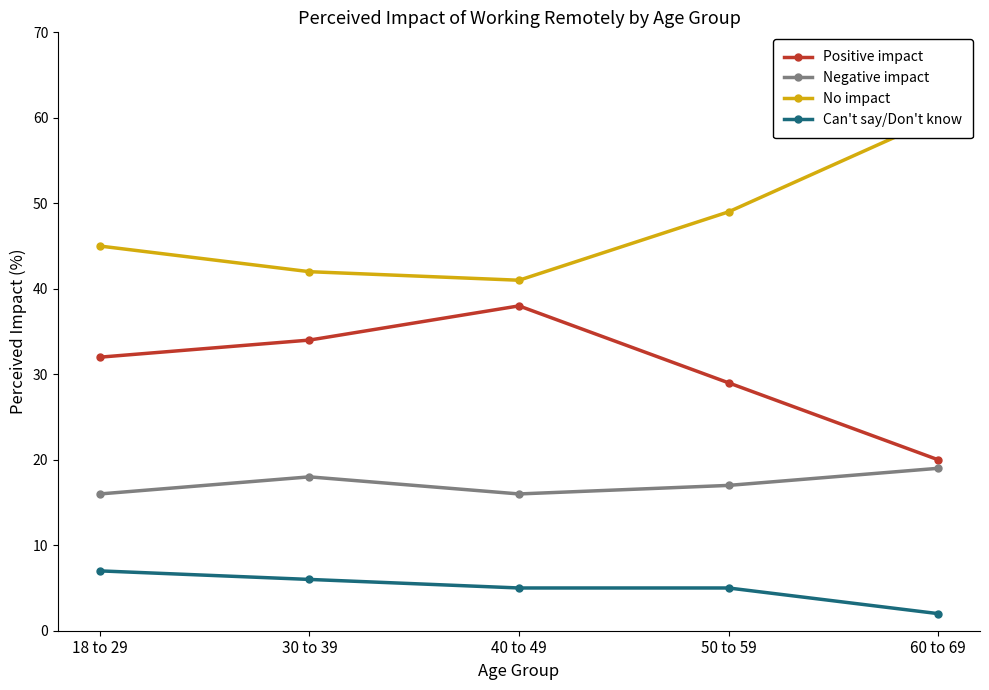

Rank the categories by Positive impact value from lowest to highest.

60 to 69, 50 to 59, 18 to 29, 30 to 39, 40 to 49